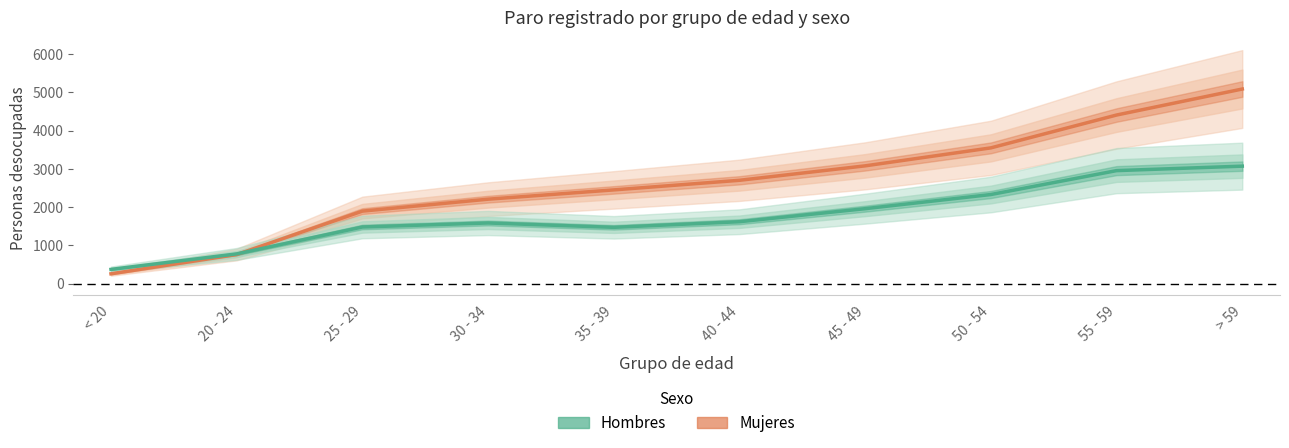

The Hombres series shows 1584 at 30 - 34. True or false?

True